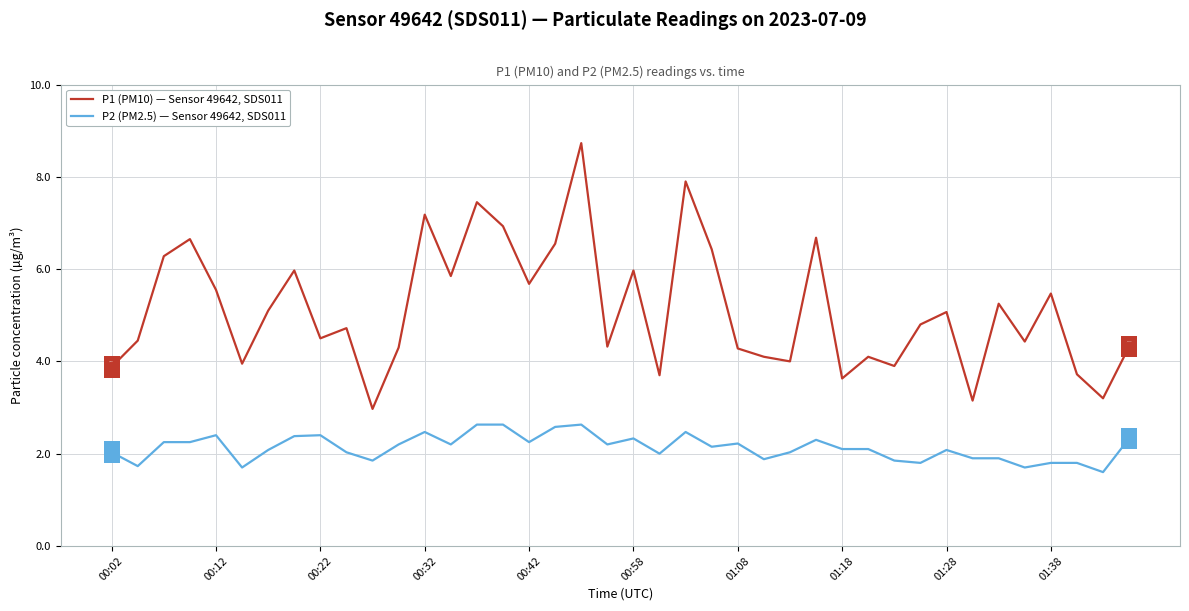

What is the minimum value shown in the chart?

1.6